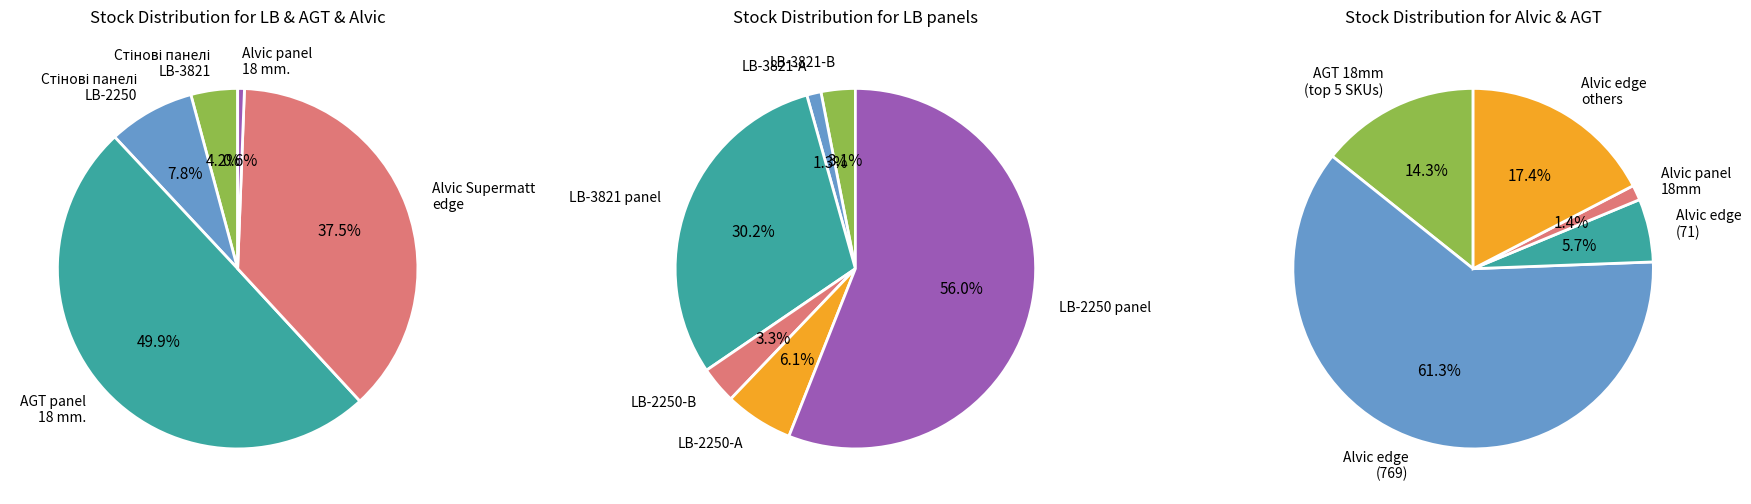

Is it true that Стінові панелі LB-3821 Supramat is 4% of the pie?

True